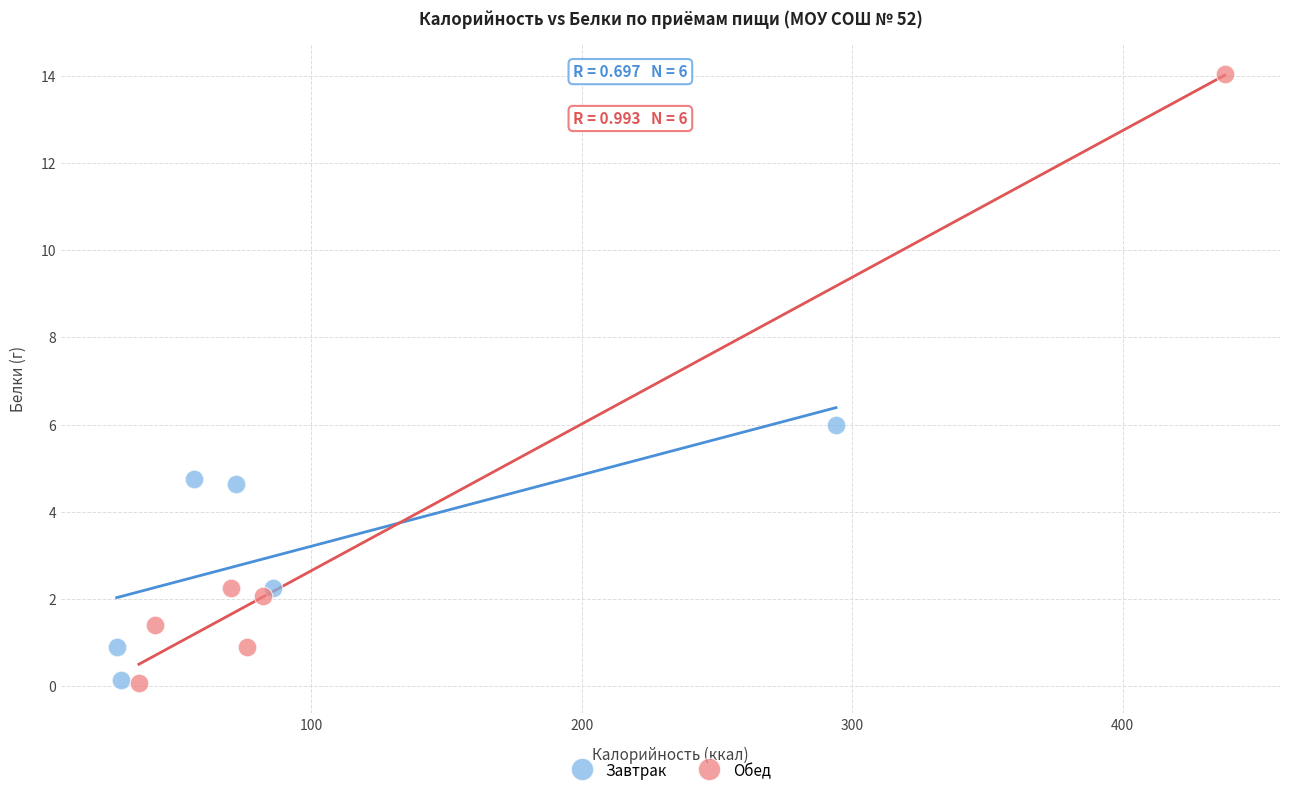

Which series contains the highest Y value?

Обед